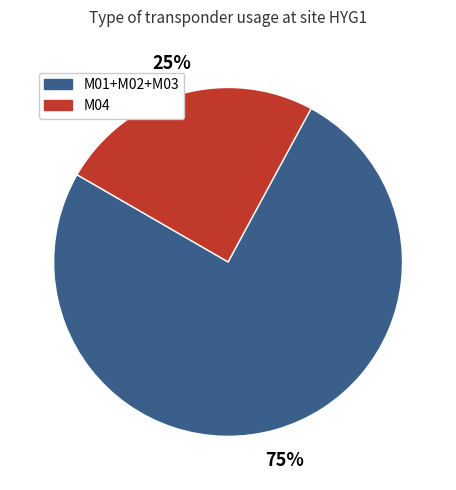

Is there a majority slice in this chart?

Yes